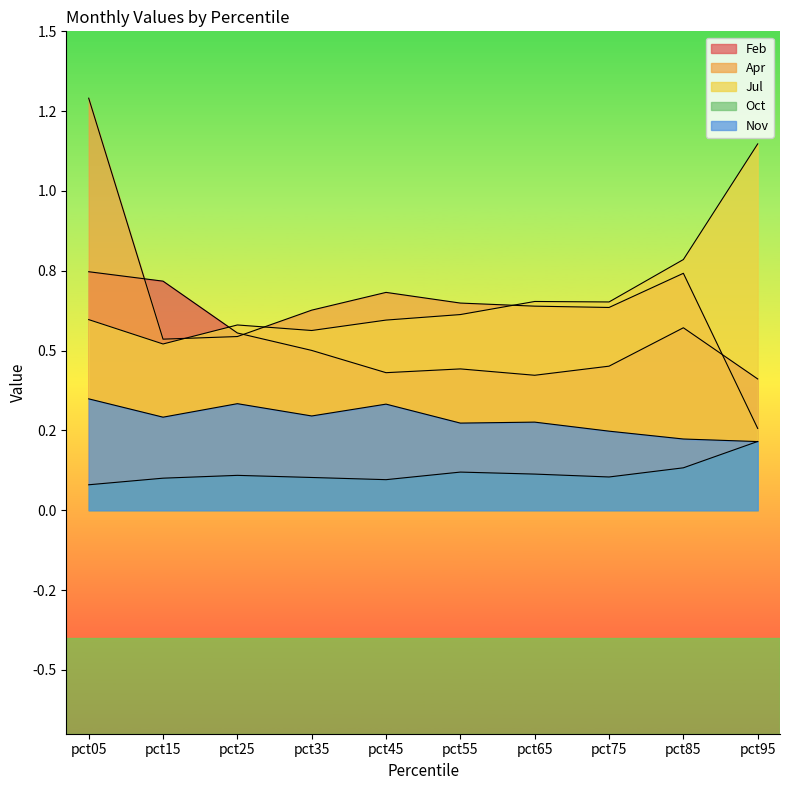

At which category does the chart reach its peak across all series?

pct05